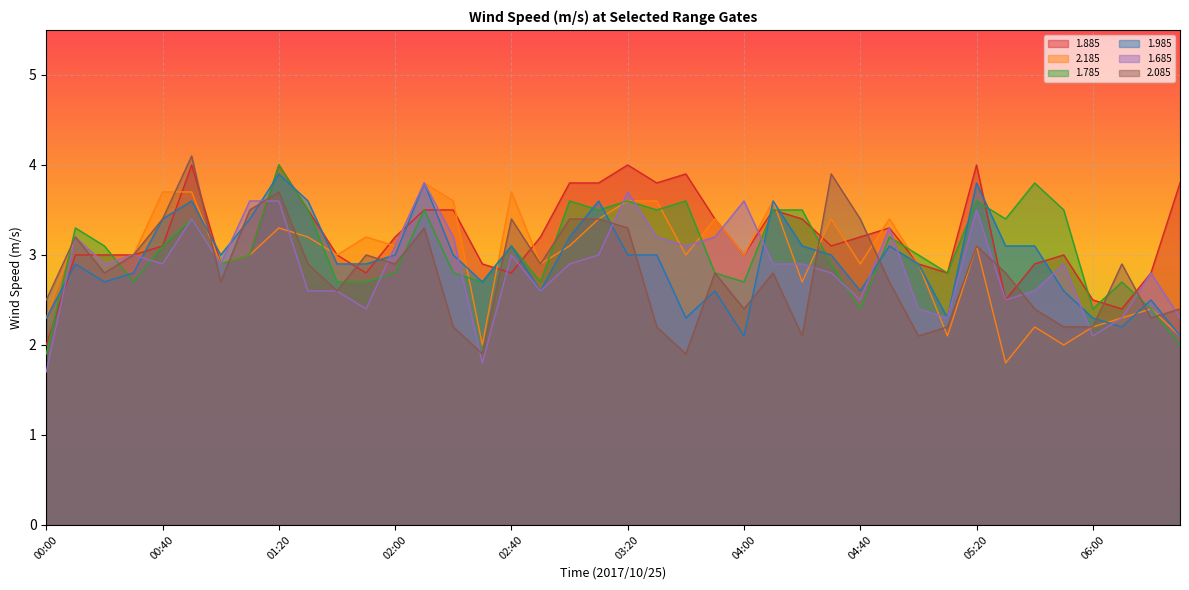

Which series has the largest total across all categories?

1.885